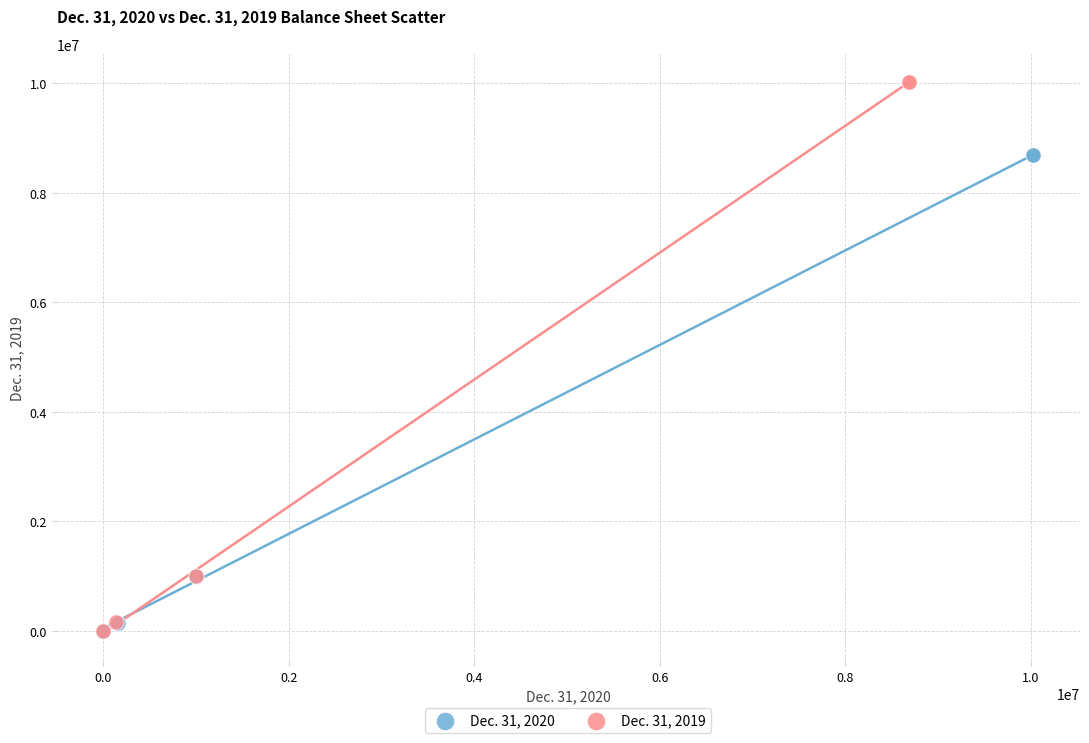

Which series reaches the maximum Y coordinate?

Dec. 31, 2019